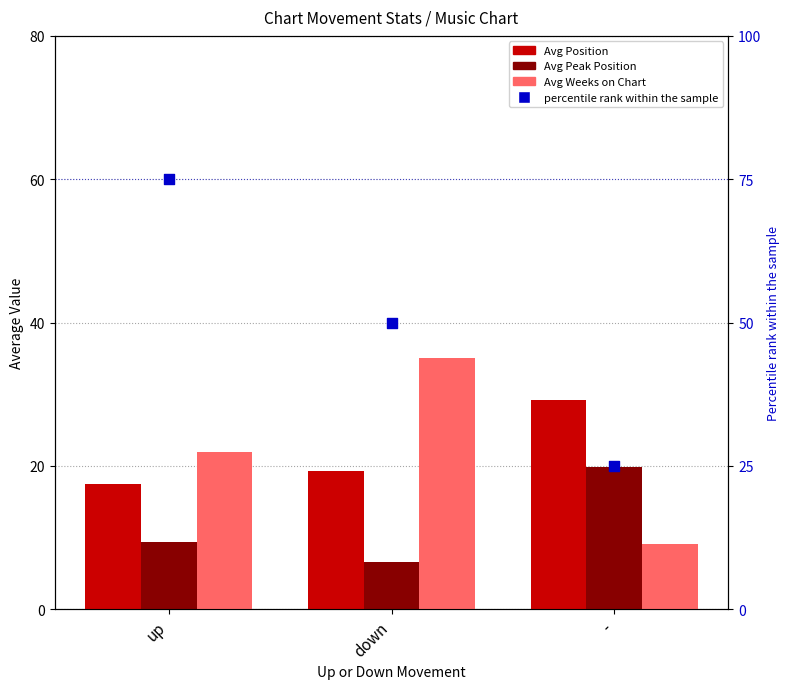

Which series has the largest Y range (max minus min)?

percentile rank within the sample